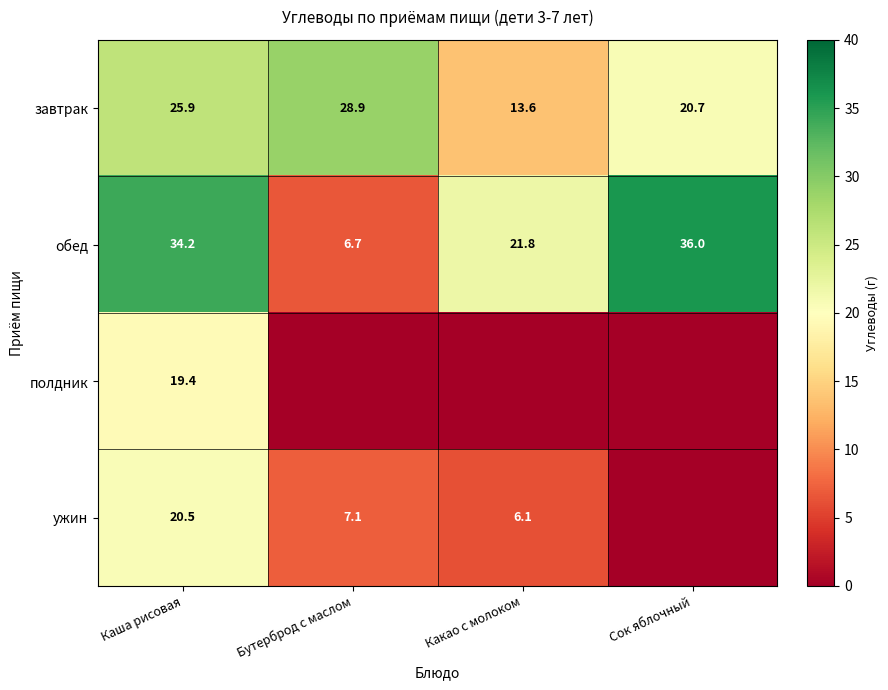

Is the value of ужин at Какао с молоком greater than the value of обед at Сок яблочный?

No